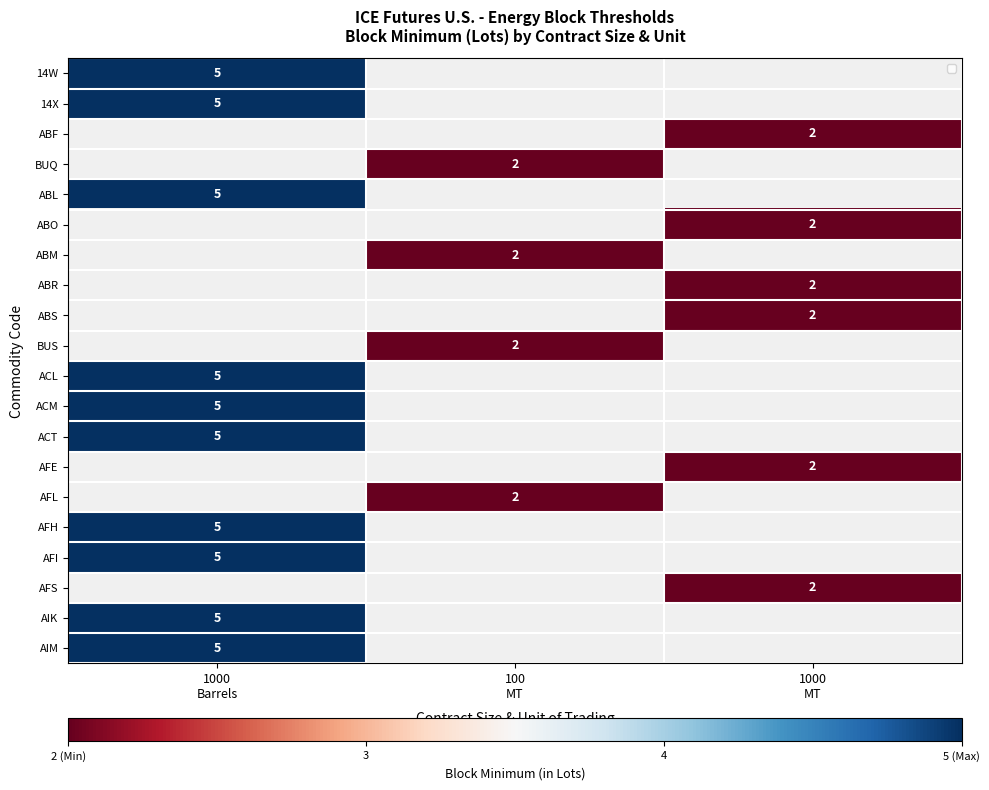

The value of row_4 at 1000
Barrels is 2.1. True or false?

False